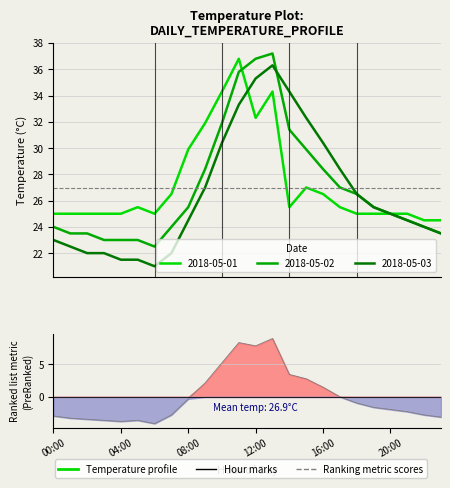

Where does the data first go above -1?

08:00